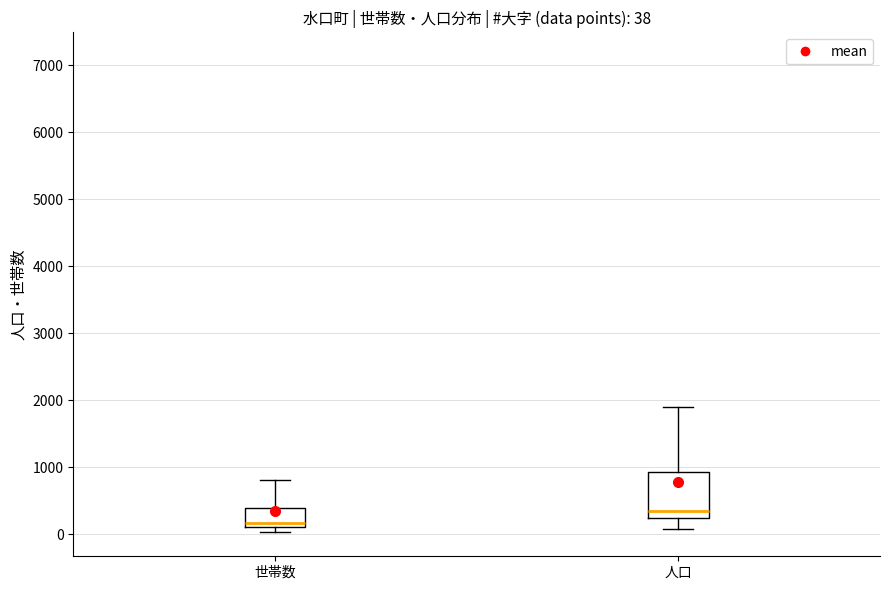

Which box is the tallest, from its lower edge to its upper edge?

人口